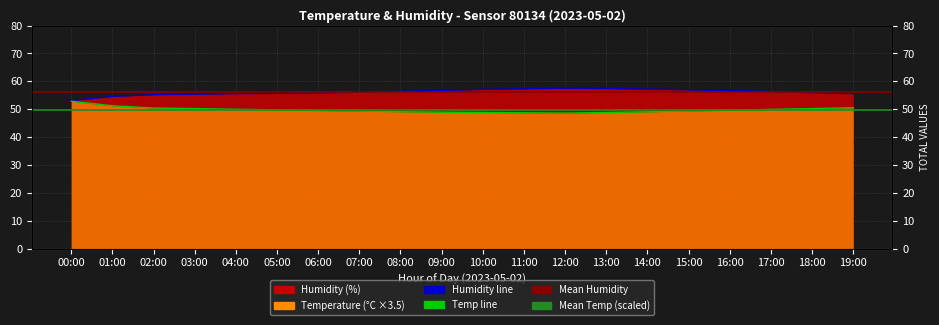

At which category is the sum across all series the highest?

15:00